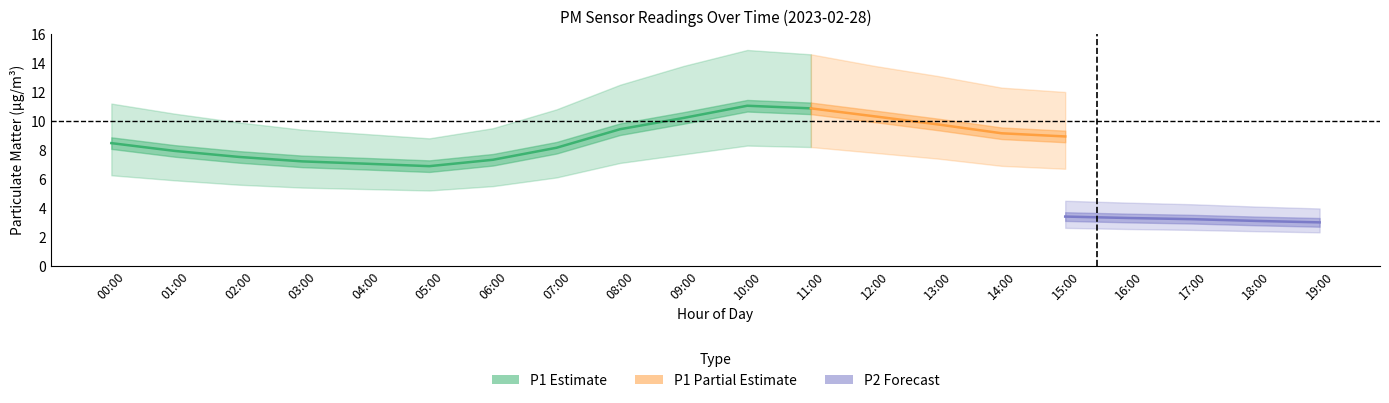

True or false: P1_upper and P2_mean intersect in this chart.

False